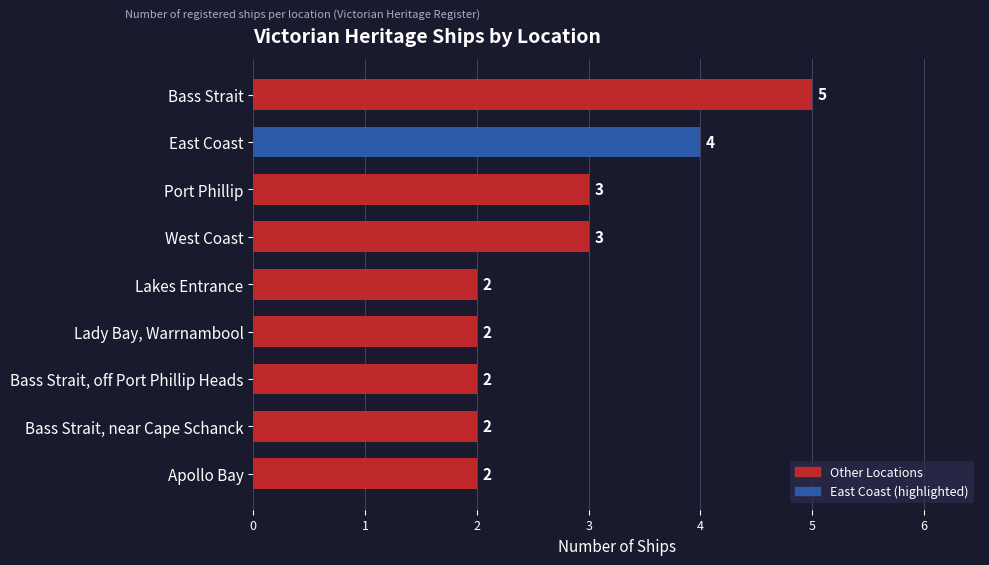

What is the maximum value shown in the chart?

5